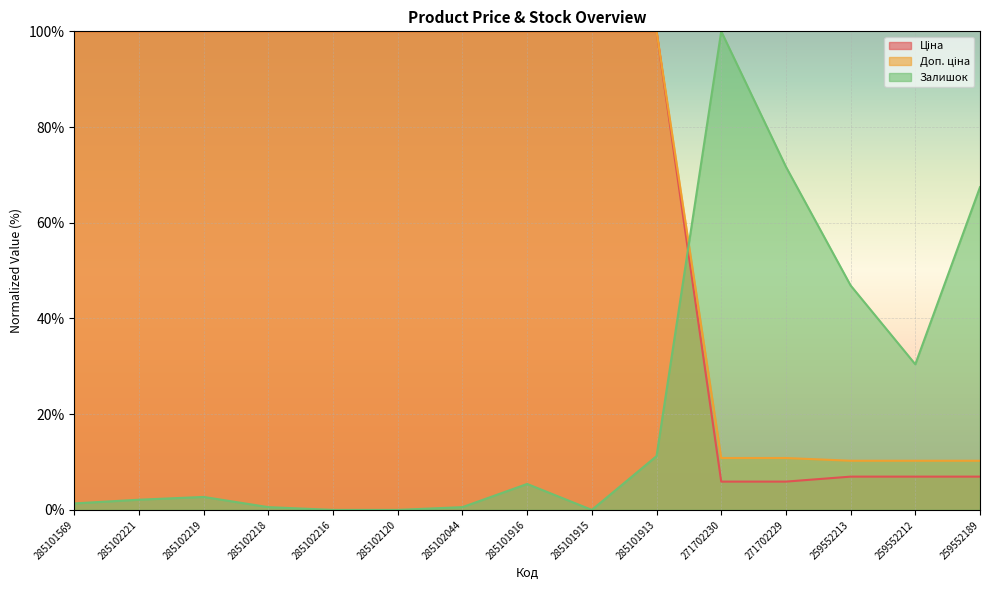

What is the difference between the second highest and minimum values in the Ціна series?

94.1